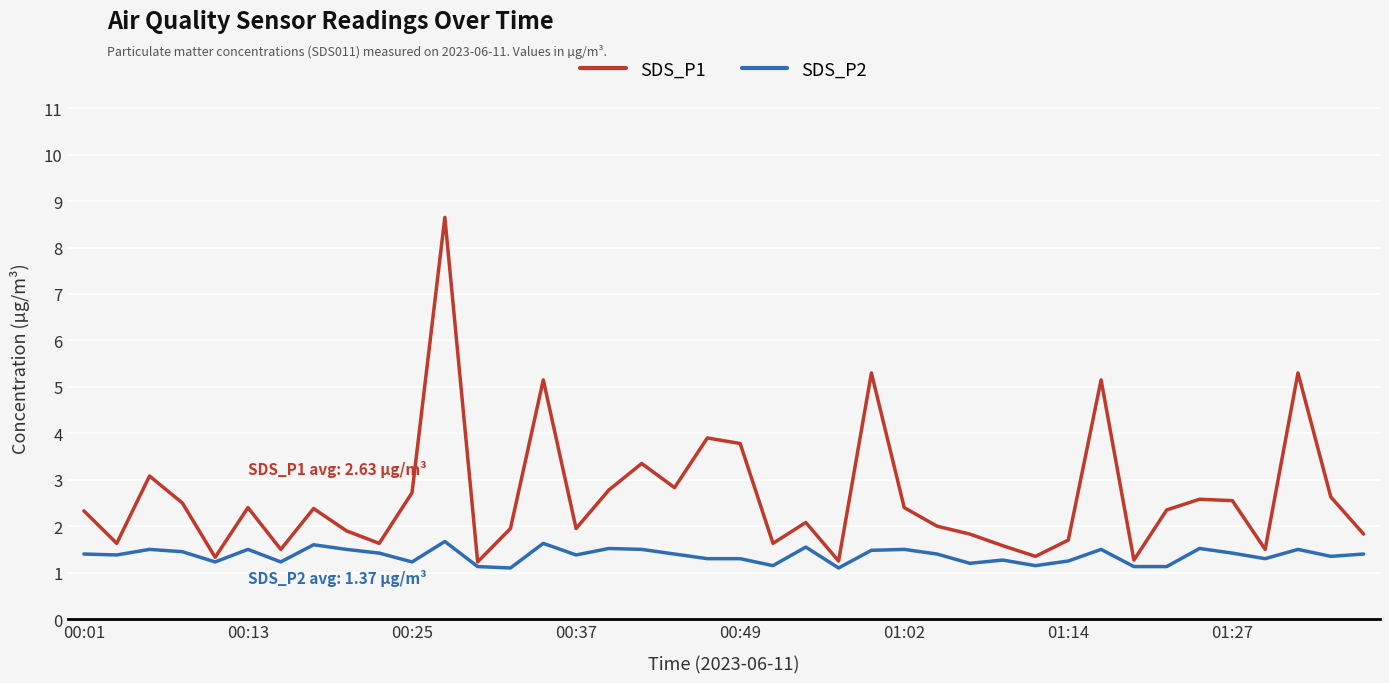

What is the smallest value displayed?

1.1